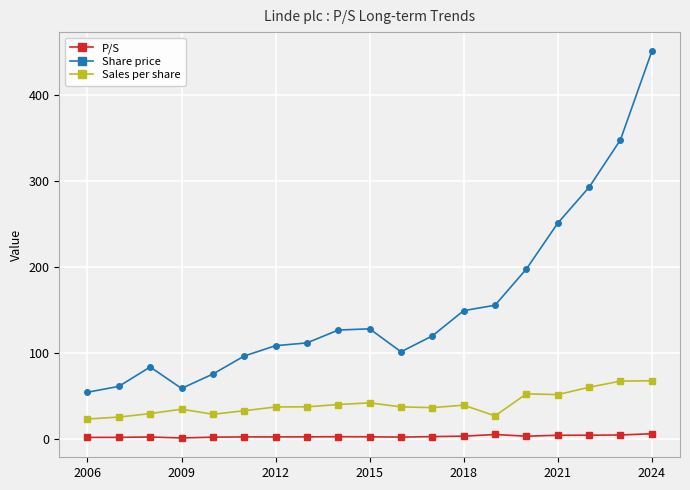

Which series has the largest range (max minus min)?

Share price